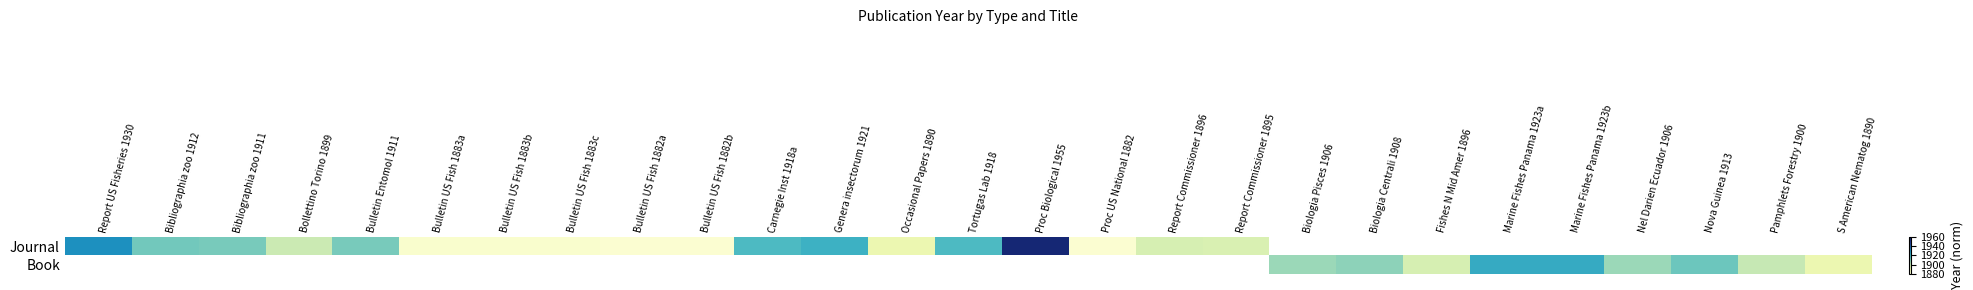

List the series in order of their peak value, highest first.

Journal, Book